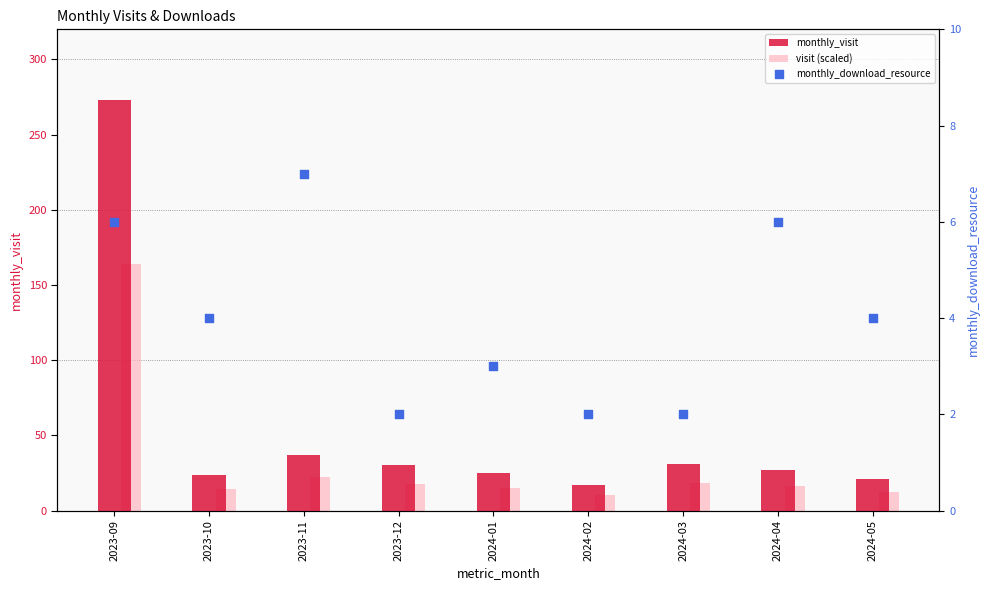

At how many categories does at least one series exceed 133?

1